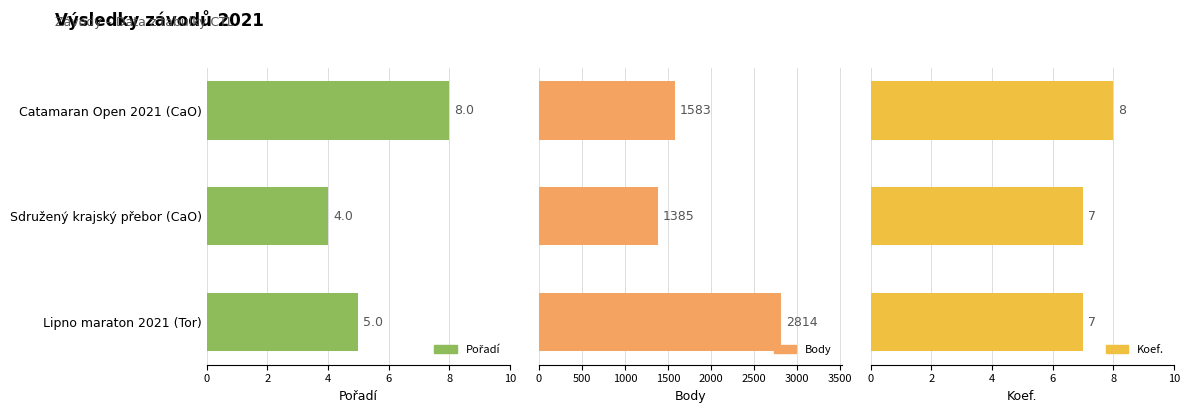

What is the value of the Pořadí bar at the 3rd from the left?

5